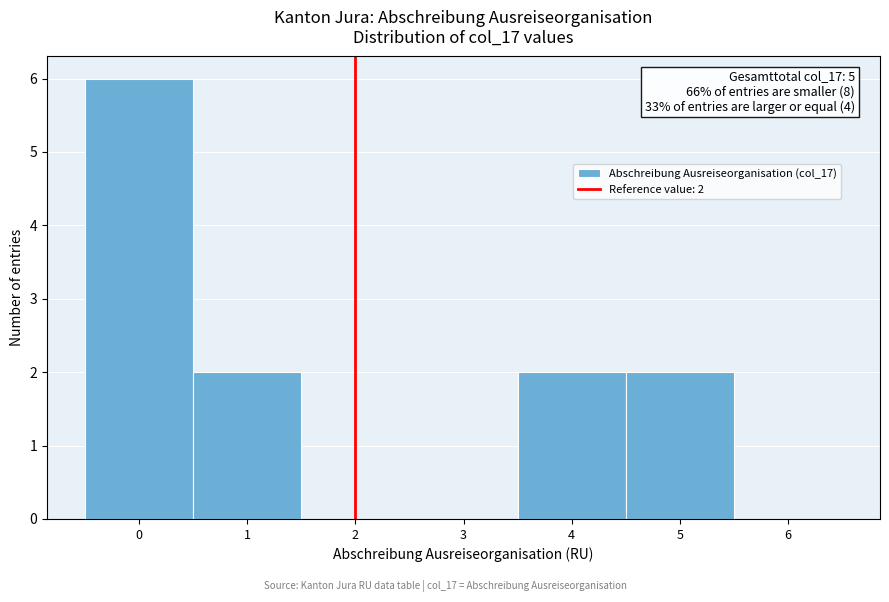

Which range on the x-axis has the tallest bar?

-0.5 to 0.5